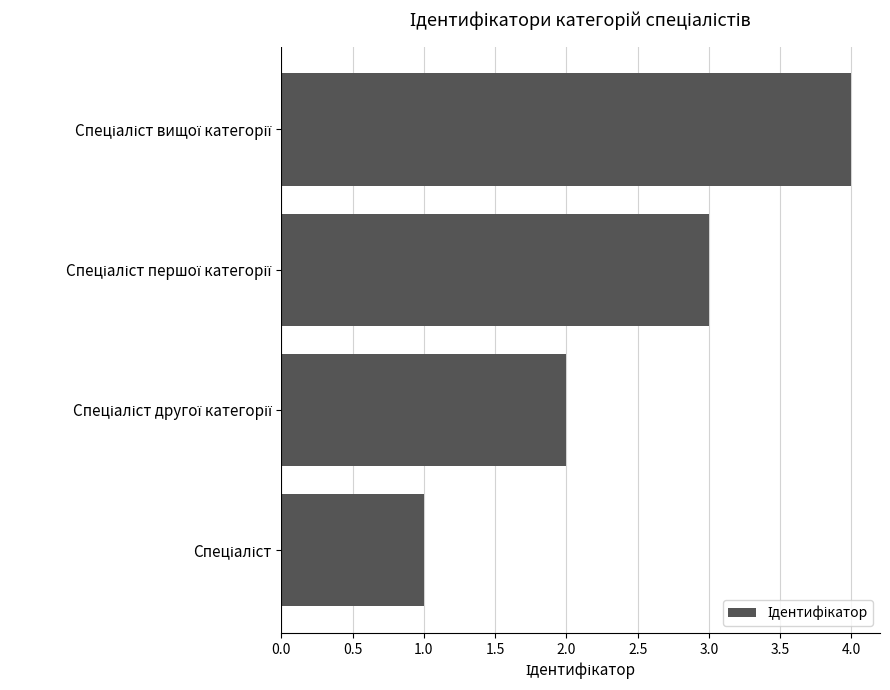

What is the greatest value displayed?

4